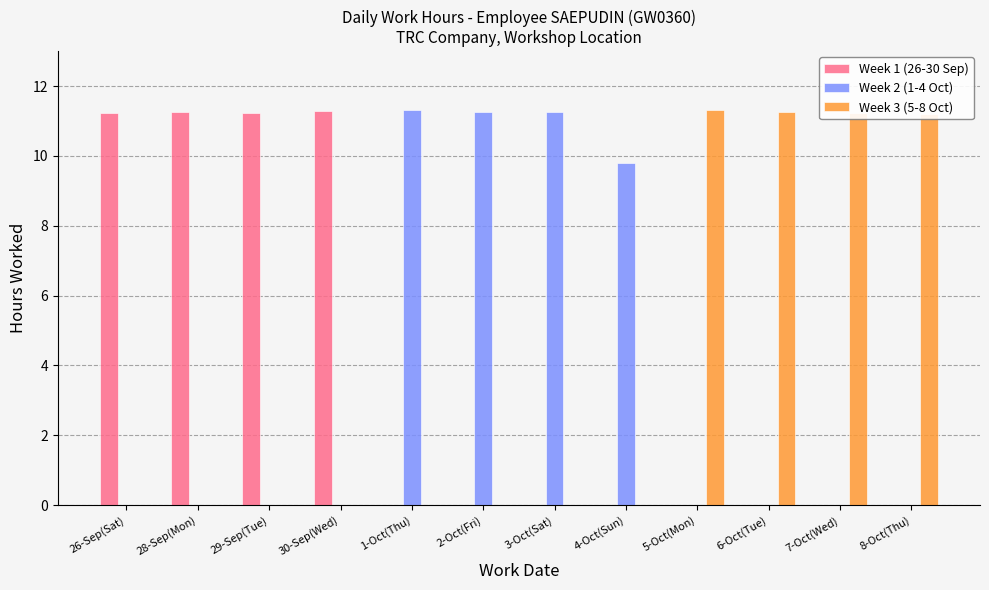

What is the highest value of the Week 2 (1-4 Oct) series?

11.3